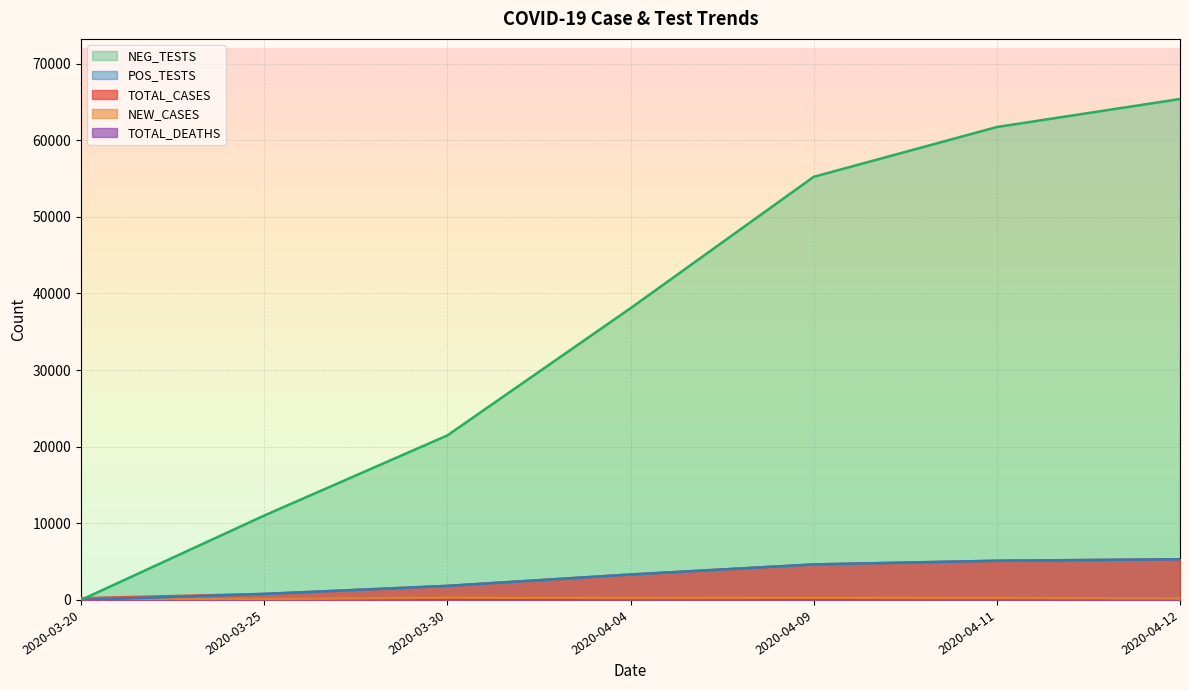

True or false: POS_TESTS has more than 0 interior local peaks.

False